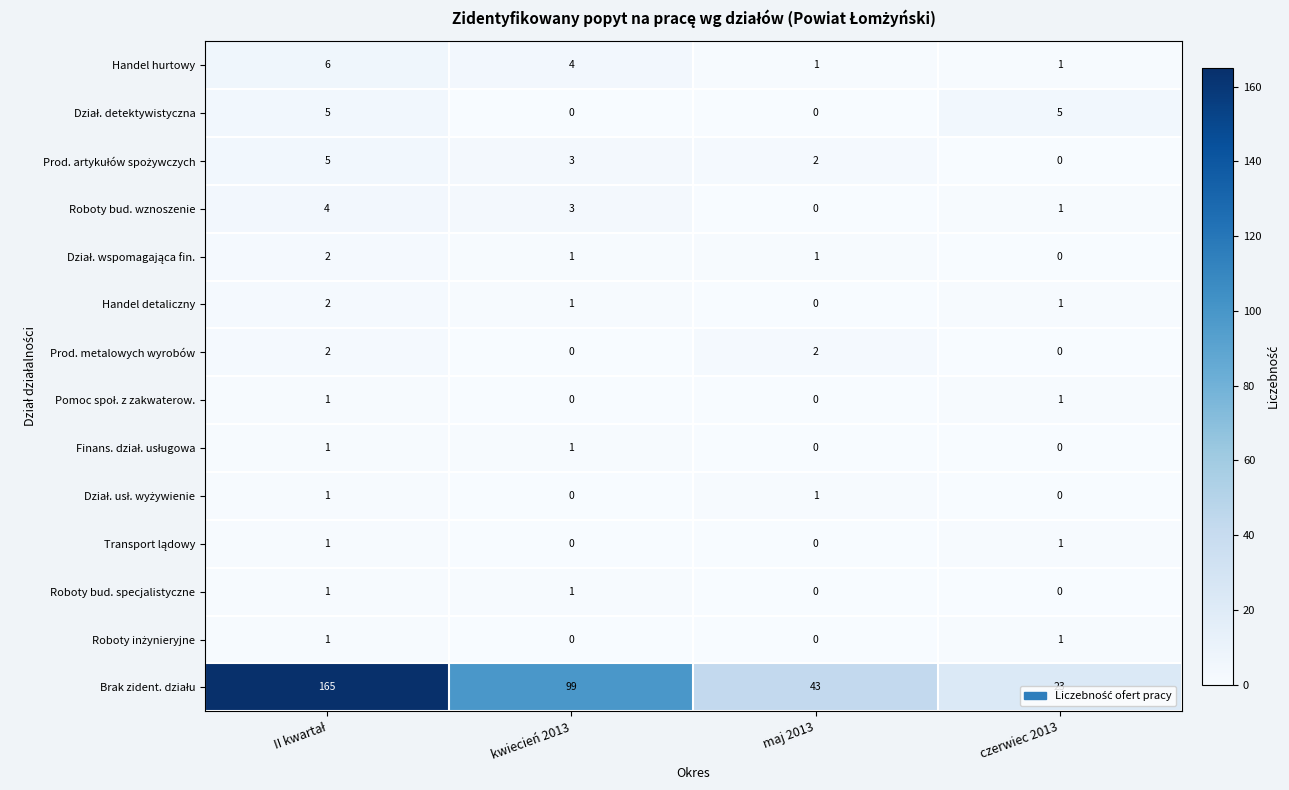

What is the total value across all series at kwiecień 2013?

113